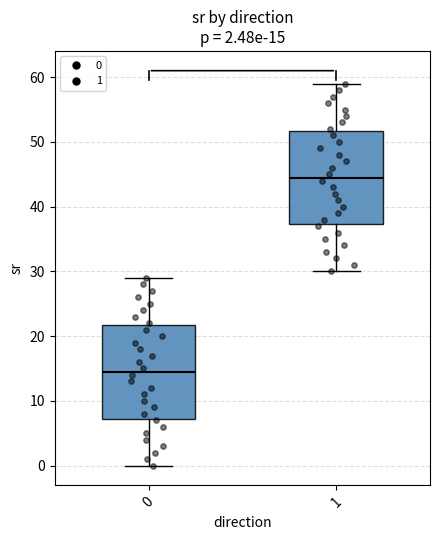

Which box's median line is the lowest?

0